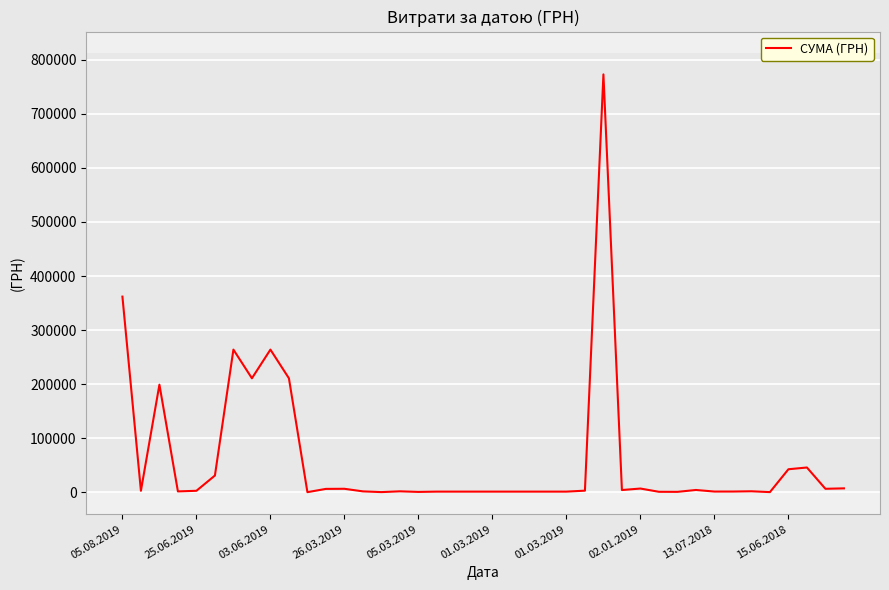

What is the difference between the maximum and minimum values?

772922.4